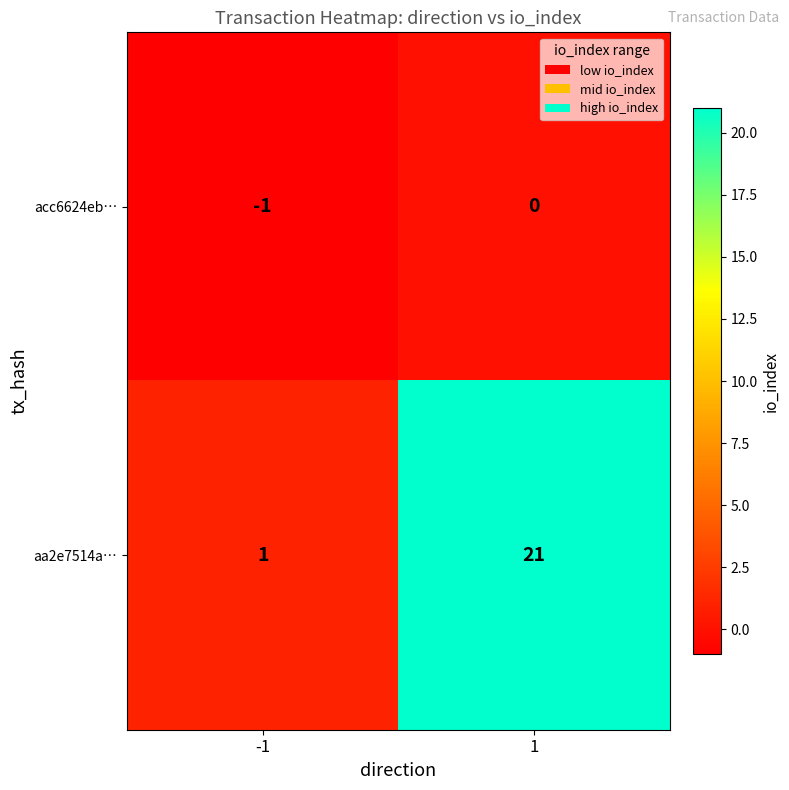

At how many categories does at least one series exceed 5?

1